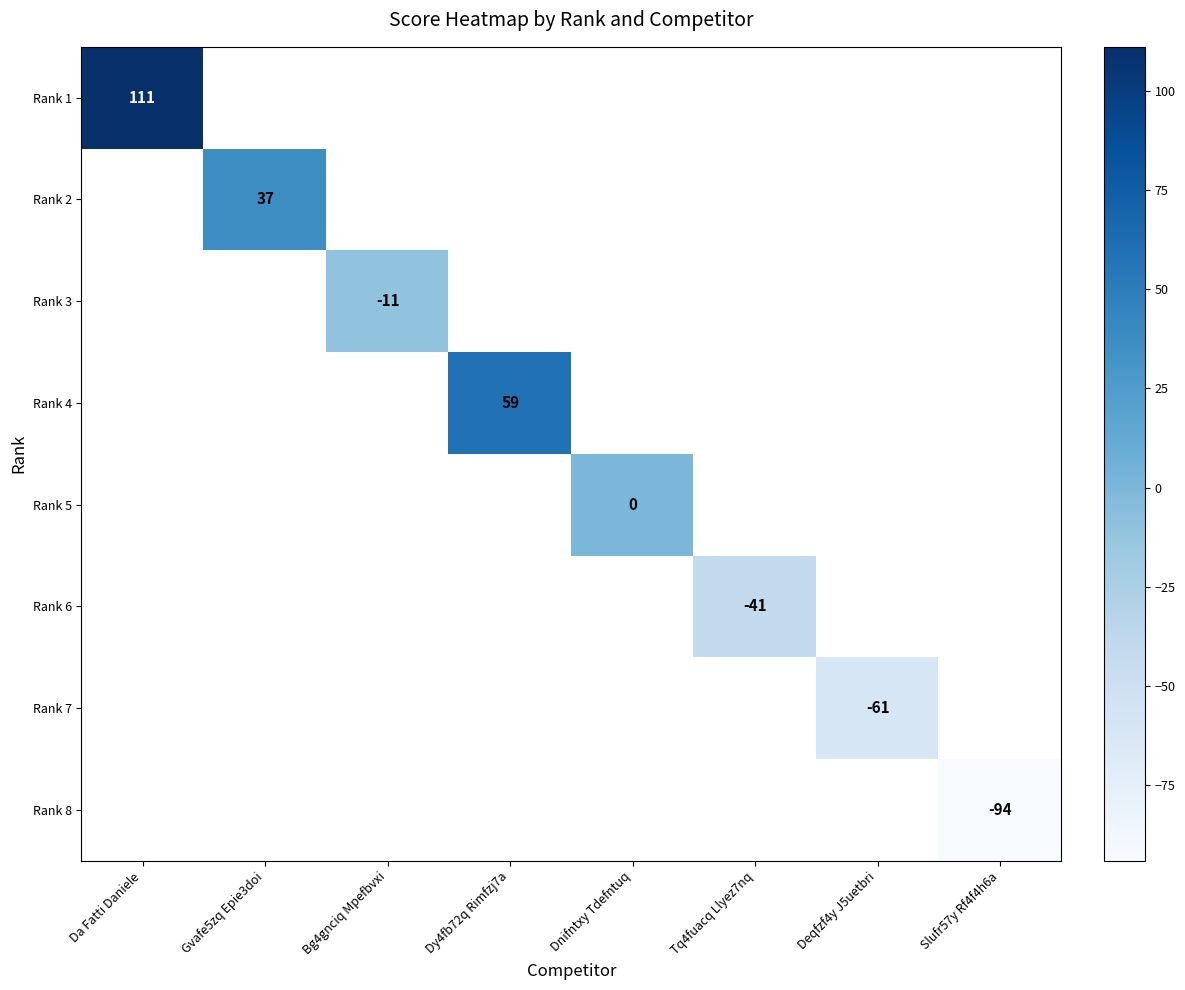

At how many categories does at least one series exceed -73?

7